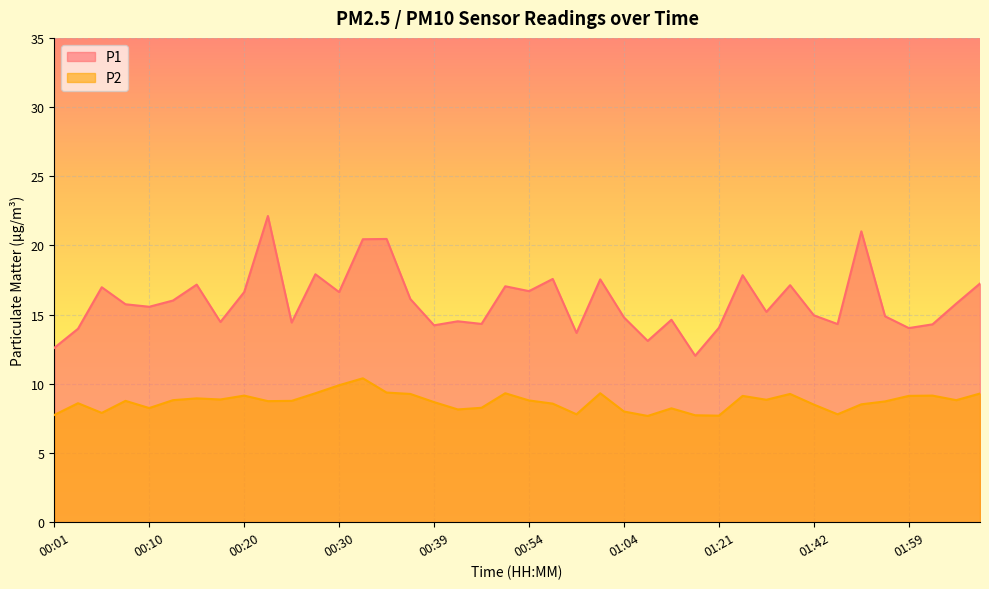

Reading left to right, extract all data points from this chart.

P1: 00:01=12.6	00:03=14.0	00:05=17.0	00:08=15.8	00:10=15.6	00:13=16.0	00:15=17.2	00:18=14.5	00:20=16.6	00:22=22.1	00:25=14.4	00:27=17.9	00:30=16.6	00:32=20.4	00:35=20.5	00:37=16.1	00:39=14.2	00:42=14.5	00:49=14.3	00:52=17.1	00:54=16.7	00:56=17.6	00:59=13.7	01:01=17.6	01:04=14.8	01:06=13.1	01:09=14.6	01:11=12.0	01:21=14.1	01:34=17.9	01:37=15.2	01:39=17.1	01:42=14.9	01:47=14.3	01:49=21.0	01:55=14.9	01:59=14.0	02:02=14.3	02:05=15.8	02:07=17.2
P2: 00:01=7.8	00:03=8.6	00:05=7.9	00:08=8.8	00:10=8.2	00:13=8.8	00:15=8.9	00:18=8.9	00:20=9.2	00:22=8.8	00:25=8.8	00:27=9.3	00:30=9.9	00:32=10.4	00:35=9.4	00:37=9.3	00:39=8.7	00:42=8.2	00:49=8.3	00:52=9.3	00:54=8.8	00:56=8.6	00:59=7.8	01:01=9.3	01:04=8.0	01:06=7.7	01:09=8.2	01:11=7.7	01:21=7.7	01:34=9.1	01:37=8.8	01:39=9.3	01:42=8.5	01:47=7.8	01:49=8.5	01:55=8.7	01:59=9.1	02:02=9.2	02:05=8.8	02:07=9.3